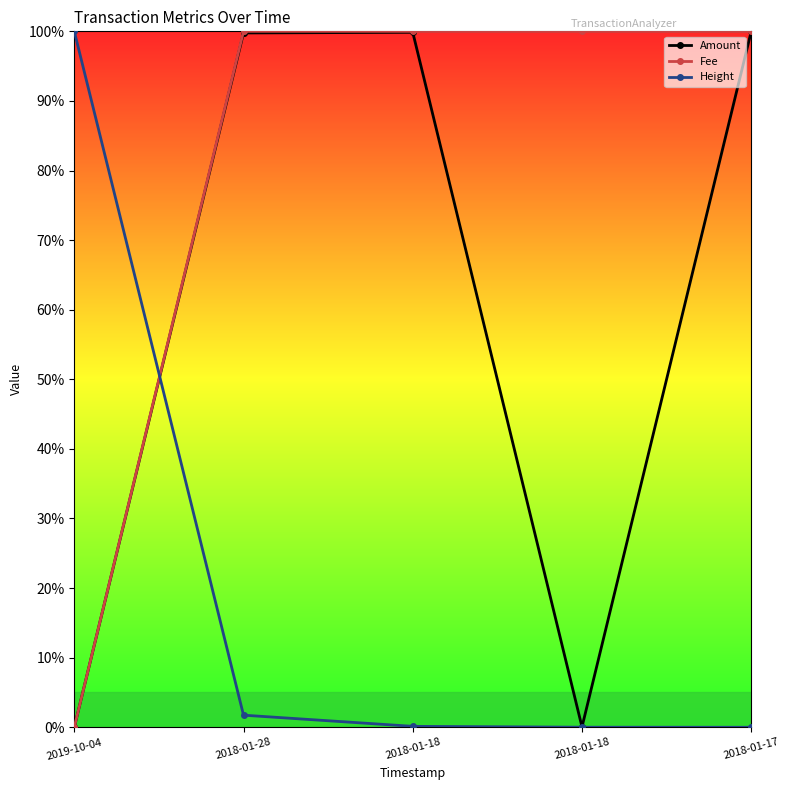

Is this an area chart (filled region under the line)?

No